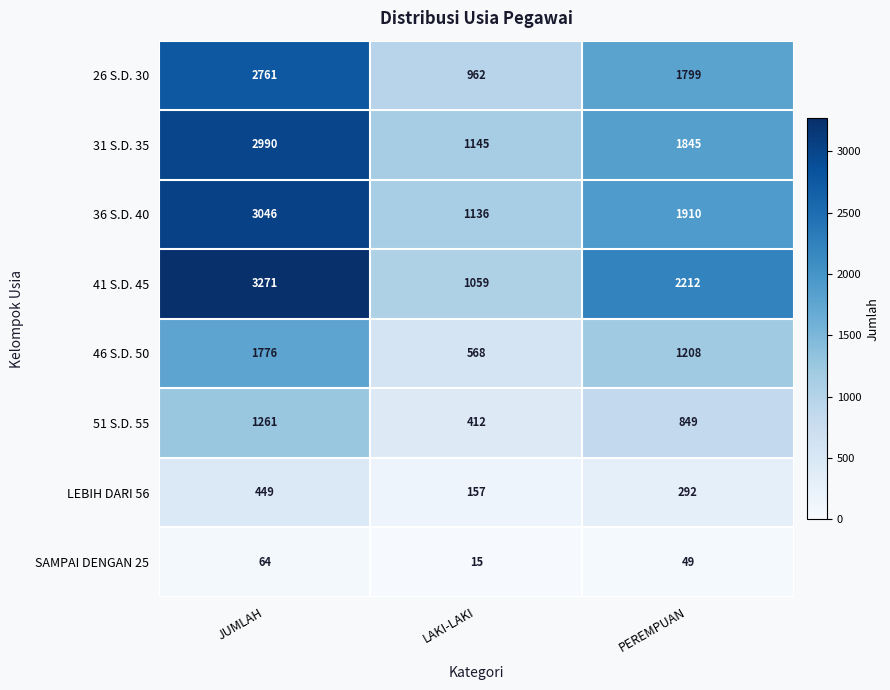

What is the approximate value of 26 S.D. 30 at PEREMPUAN, to the nearest 50?

1800